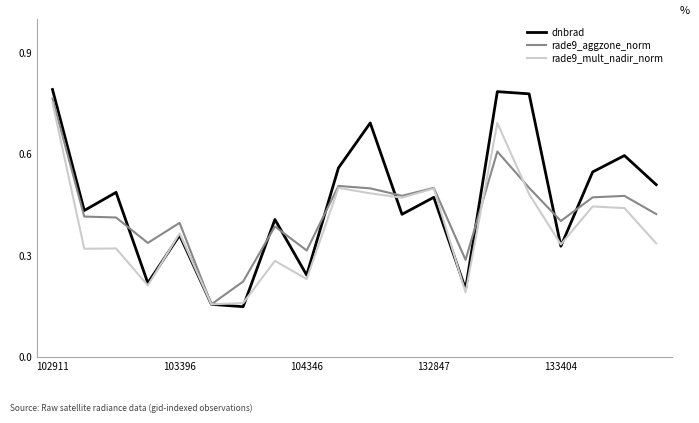

At how many categories does at least one series exceed 0?

20